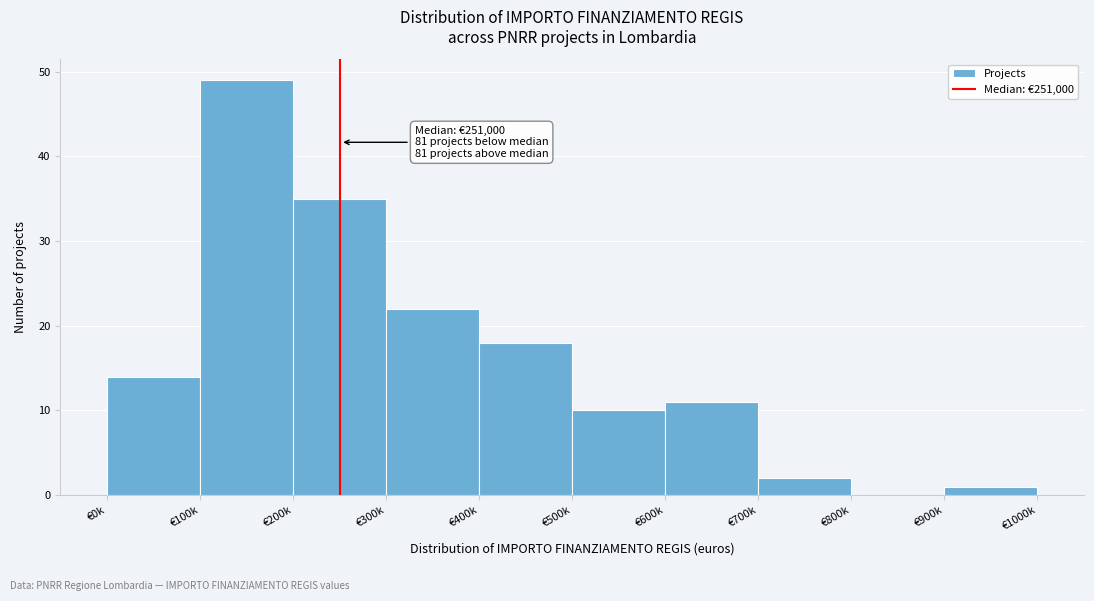

Reading left to right, extract all data points from this chart.

€0k=14	€100k=49	€200k=35	€300k=22	€400k=18	€500k=10	€600k=11	€700k=2	€800k=0	€900k=1